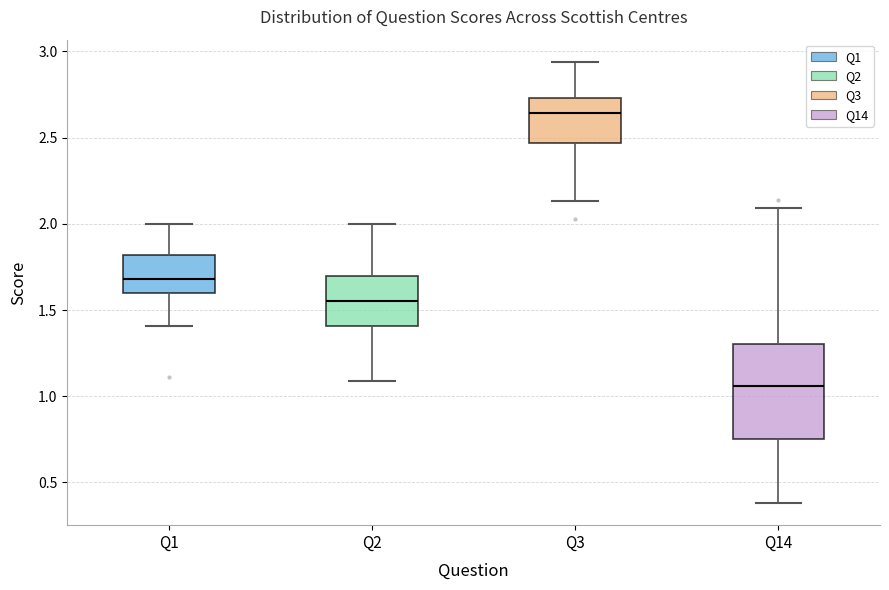

Comparing the boxes themselves (not the whiskers), which one is the tallest?

Q14